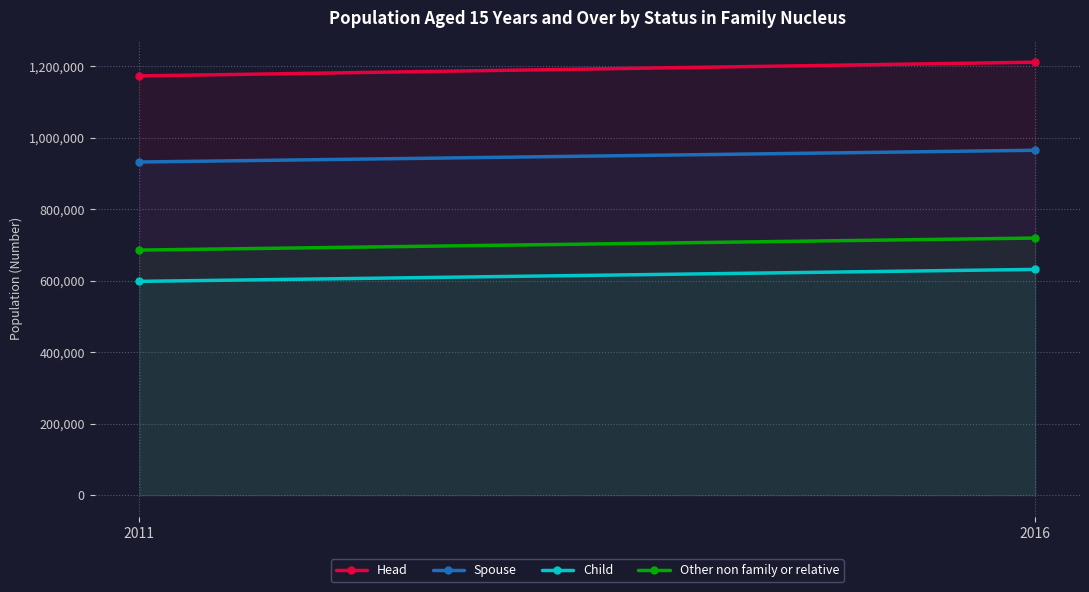

At how many categories does at least one series exceed 842847?

2